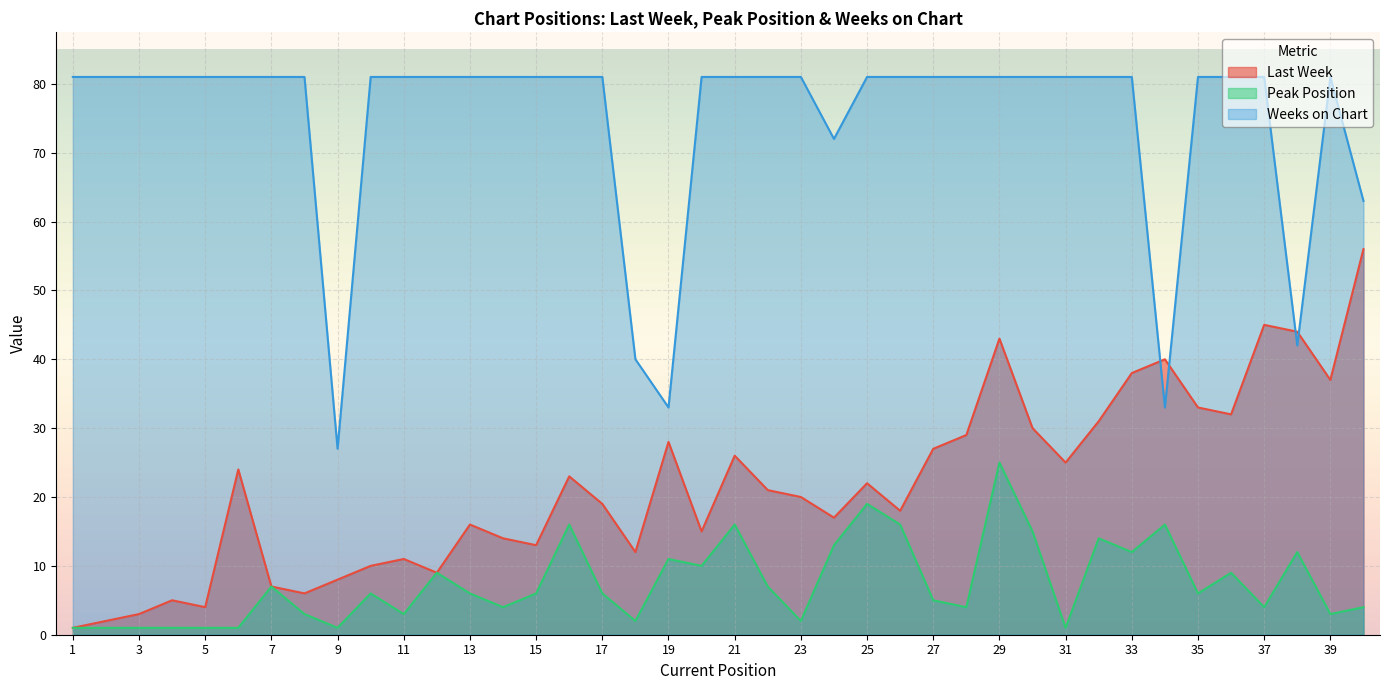

Reading left to right, what are all the values shown in this chart?

Last Week: 1	2	3	5	4	24	7	6	8	10	11	9	16	14	13	23	19	12	28	15	26	21	20	17	22	18	27	29	43	30	25	31	38	40	33	32	45	44	37	56
Peak Position: 1	1	1	1	1	1	7	3	1	6	3	9	6	4	6	16	6	2	11	10	16	7	2	13	19	16	5	4	25	15	1	14	12	16	6	9	4	12	3	4
Weeks on Chart: 81	81	81	81	81	81	81	81	27	81	81	81	81	81	81	81	81	40	33	81	81	81	81	72	81	81	81	81	81	81	81	81	81	33	81	81	81	42	81	63